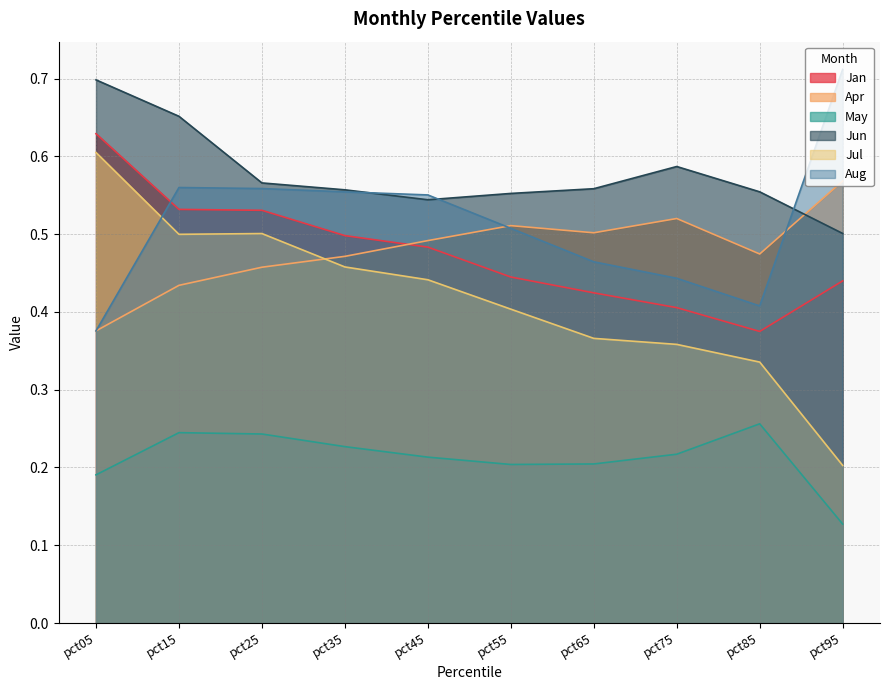

What is the minimum value for Aug?

0.4